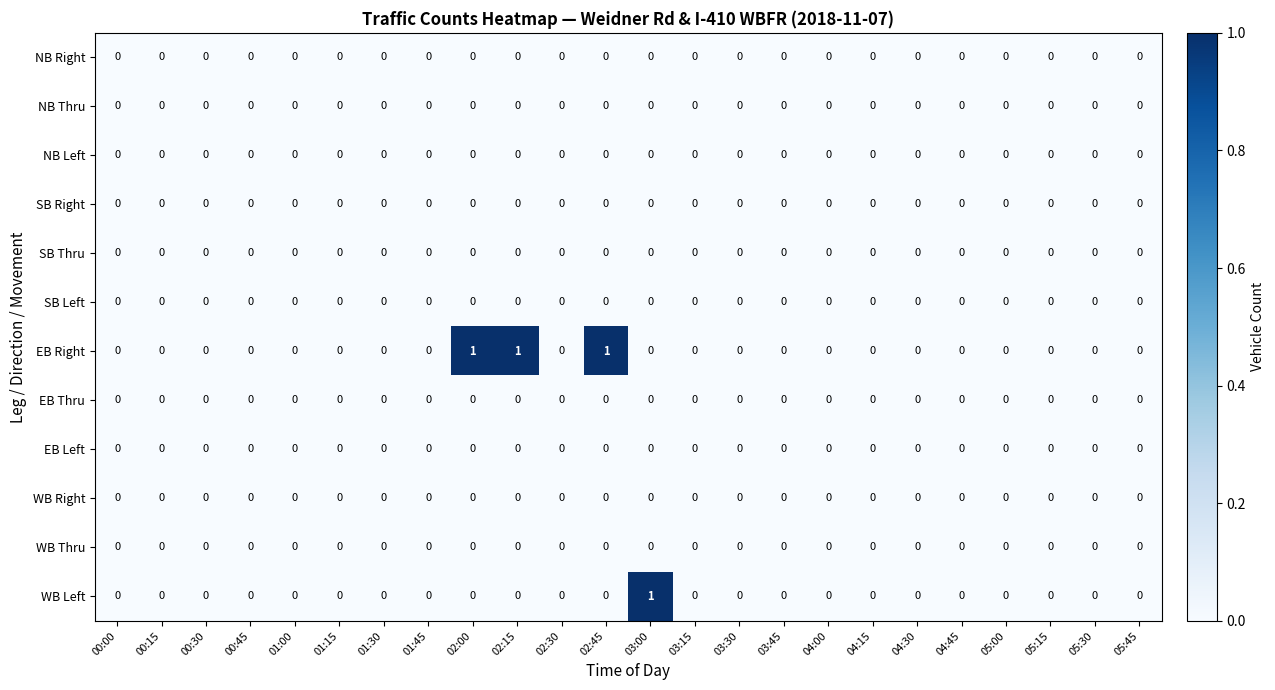

The EB Thru series shows 0 at 03:00. True or false?

True